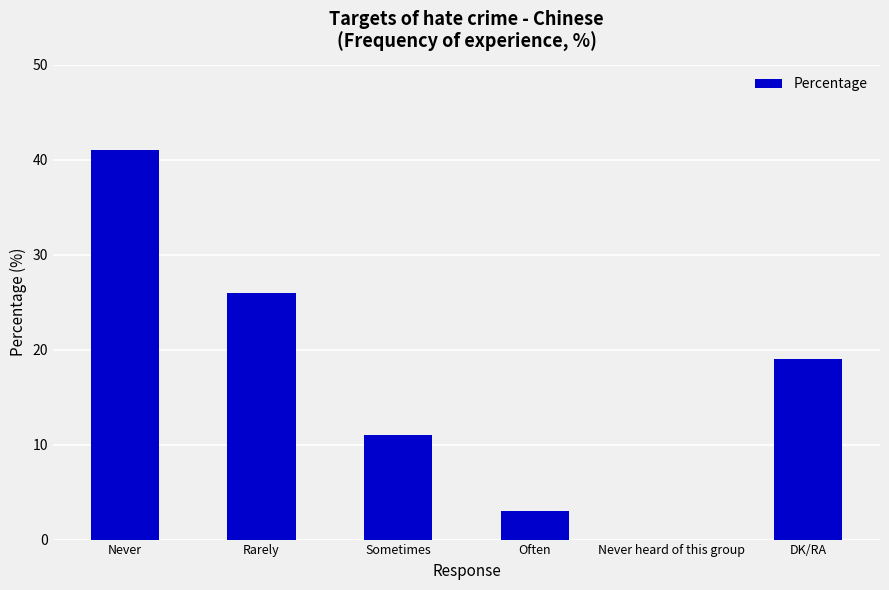

What is the maximum value shown in the chart?

41